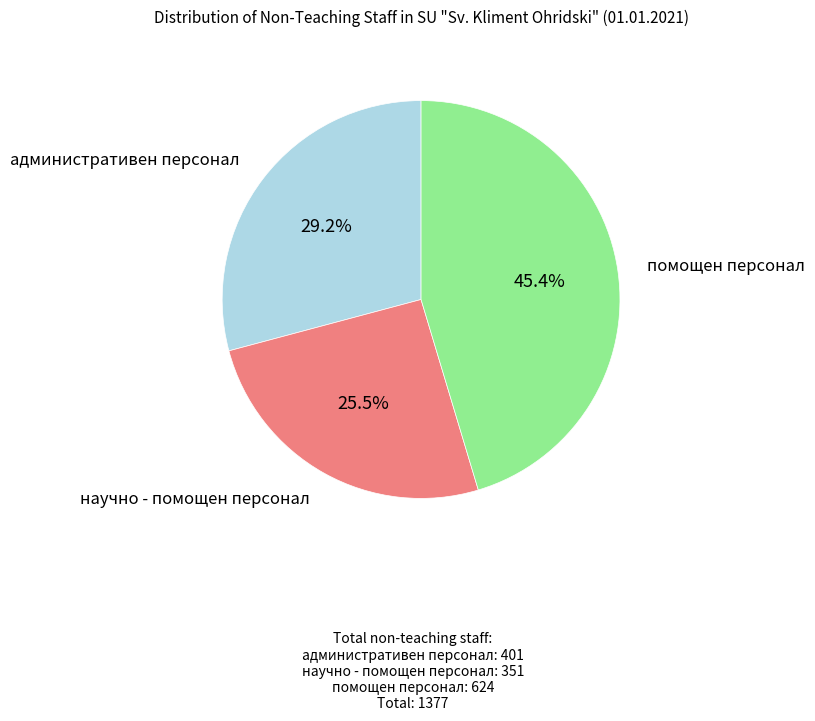

To the nearest percent, what is the average slice percentage?

33%